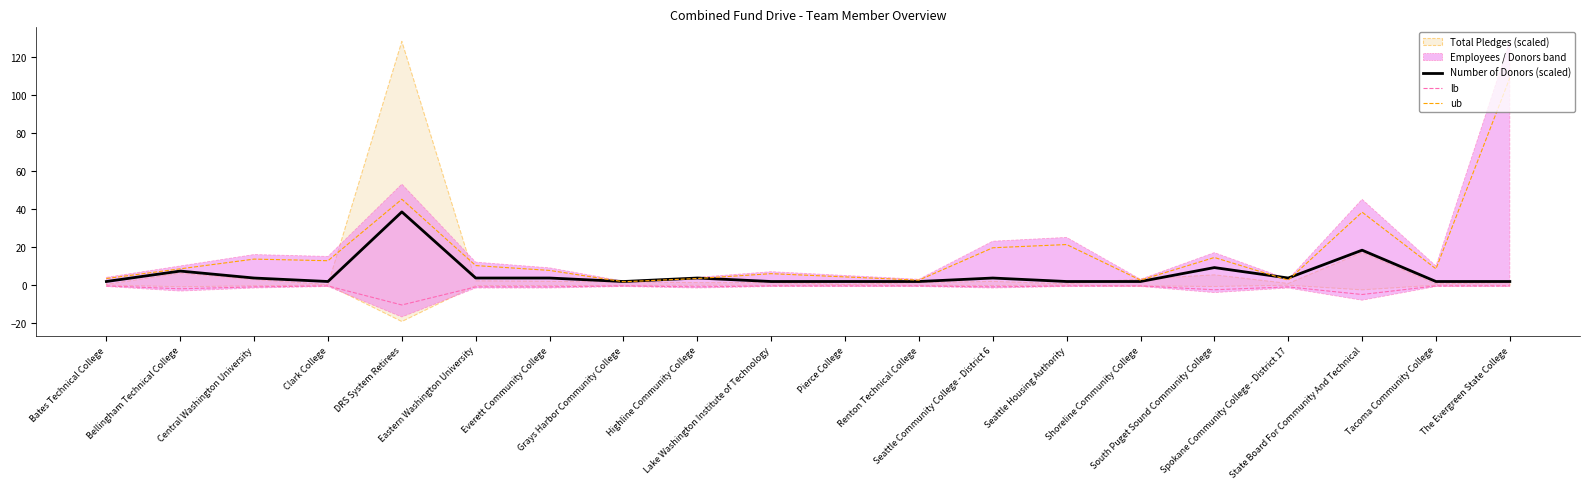

What is the label of the 19th point from the left?

Tacoma Community College